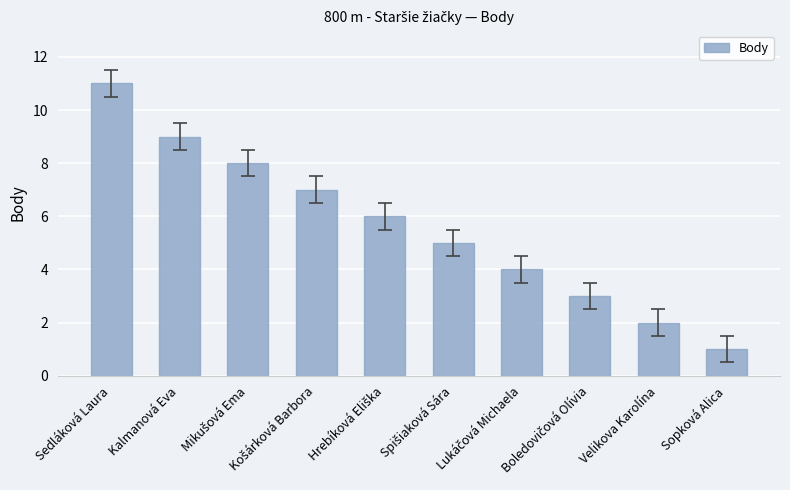

What is the minimum value shown in the chart?

1